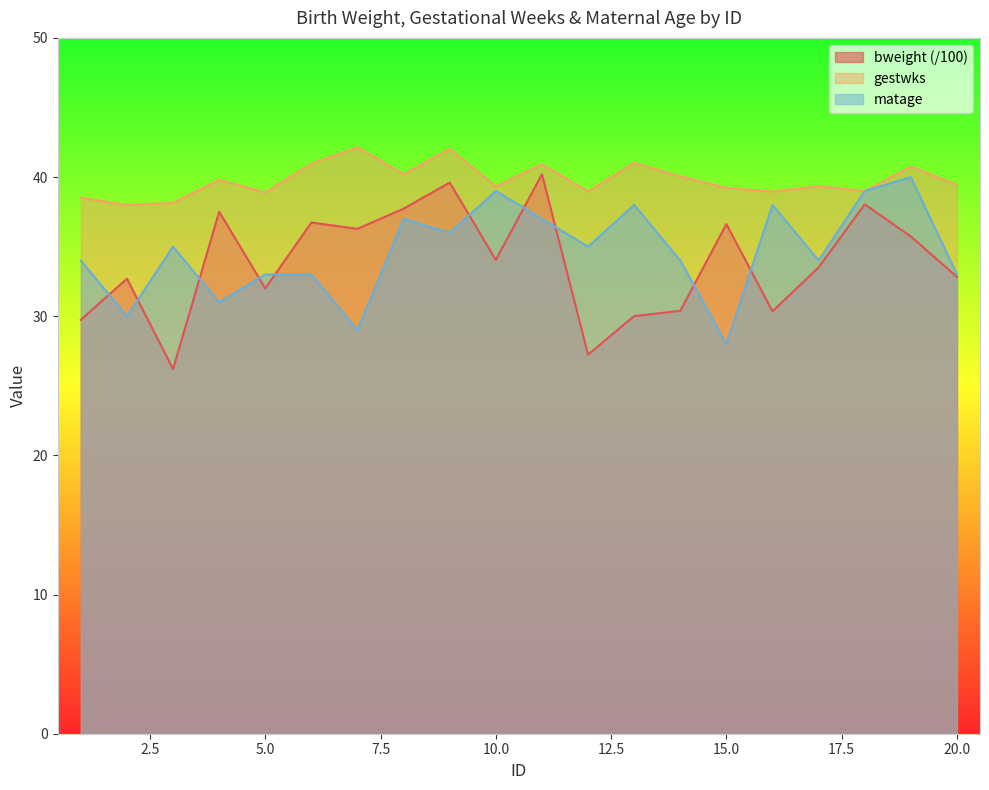

Reading right to left, what are all the values shown in this chart?

bweight: 20=32.8	19=35.7	18=38.0	17=33.5	16=30.4	15=36.6	14=30.4	13=30.0	12=27.2	11=40.2	10=34.0	9=39.6	8=37.7	7=36.3	6=36.7	5=32.0	4=37.5	3=26.2	2=32.7	1=29.7
gestwks: 20=39.5	19=40.7	18=39.0	17=39.4	16=39.0	15=39.2	14=40.0	13=41.0	12=39.0	11=40.9	10=39.3	9=42.0	8=40.2	7=42.1	6=41.0	5=38.9	4=39.8	3=38.1	2=38.0	1=38.5
matage: 20=33.0	19=40.0	18=39.0	17=34.0	16=38.0	15=28.0	14=34.0	13=38.0	12=35.0	11=37.0	10=39.0	9=36.0	8=37.0	7=29.0	6=33.0	5=33.0	4=31.0	3=35.0	2=30.0	1=34.0